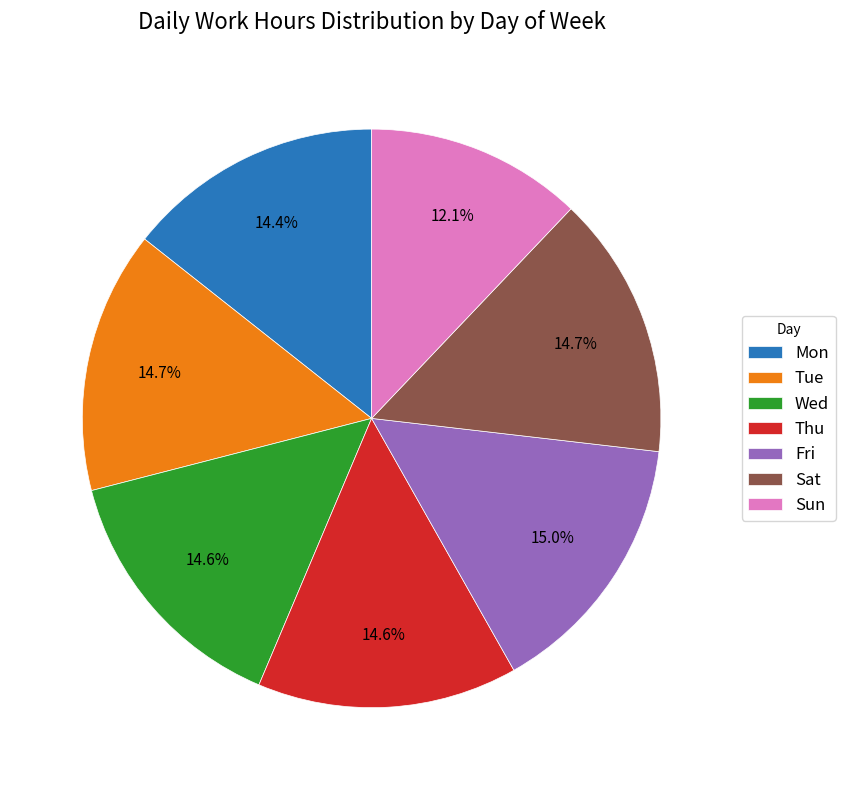

What is the smallest slice in the pie chart?

Sun